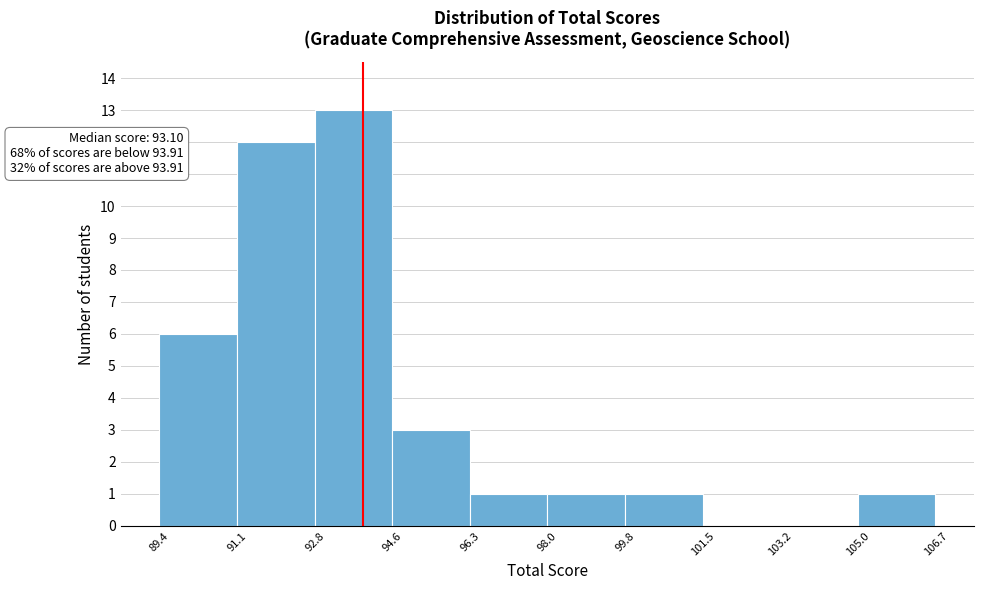

Which range on the x-axis has the tallest bar?

92.8 to 94.6